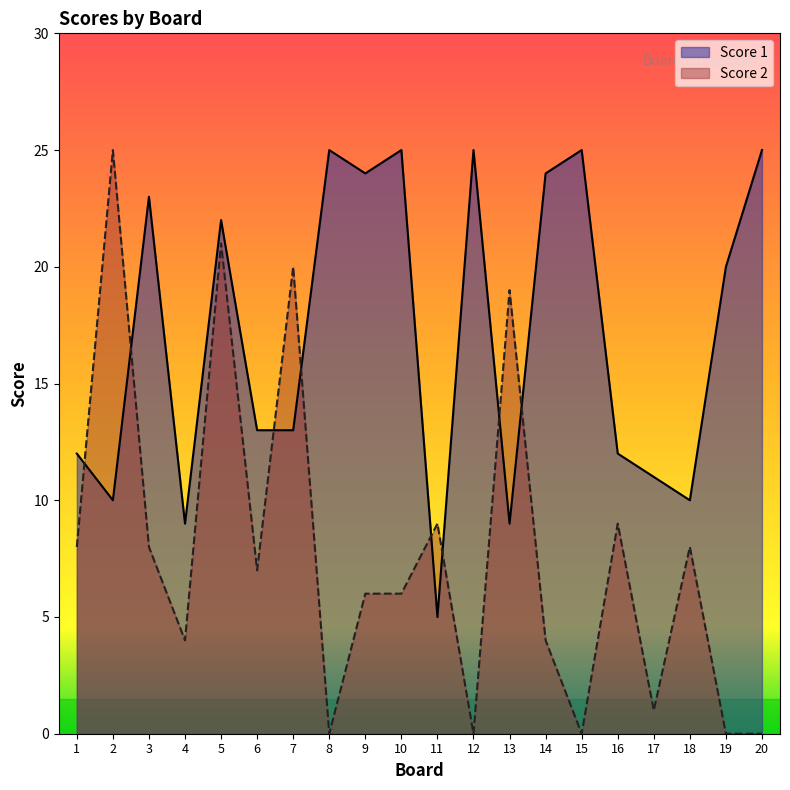

What is the value of the Score 1 point at the 5th from the left?

22